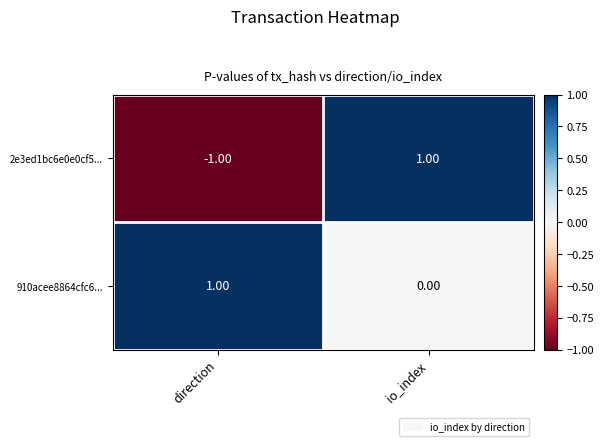

Which series has the largest range (max minus min)?

2e3ed1bc6e0e0cf5...